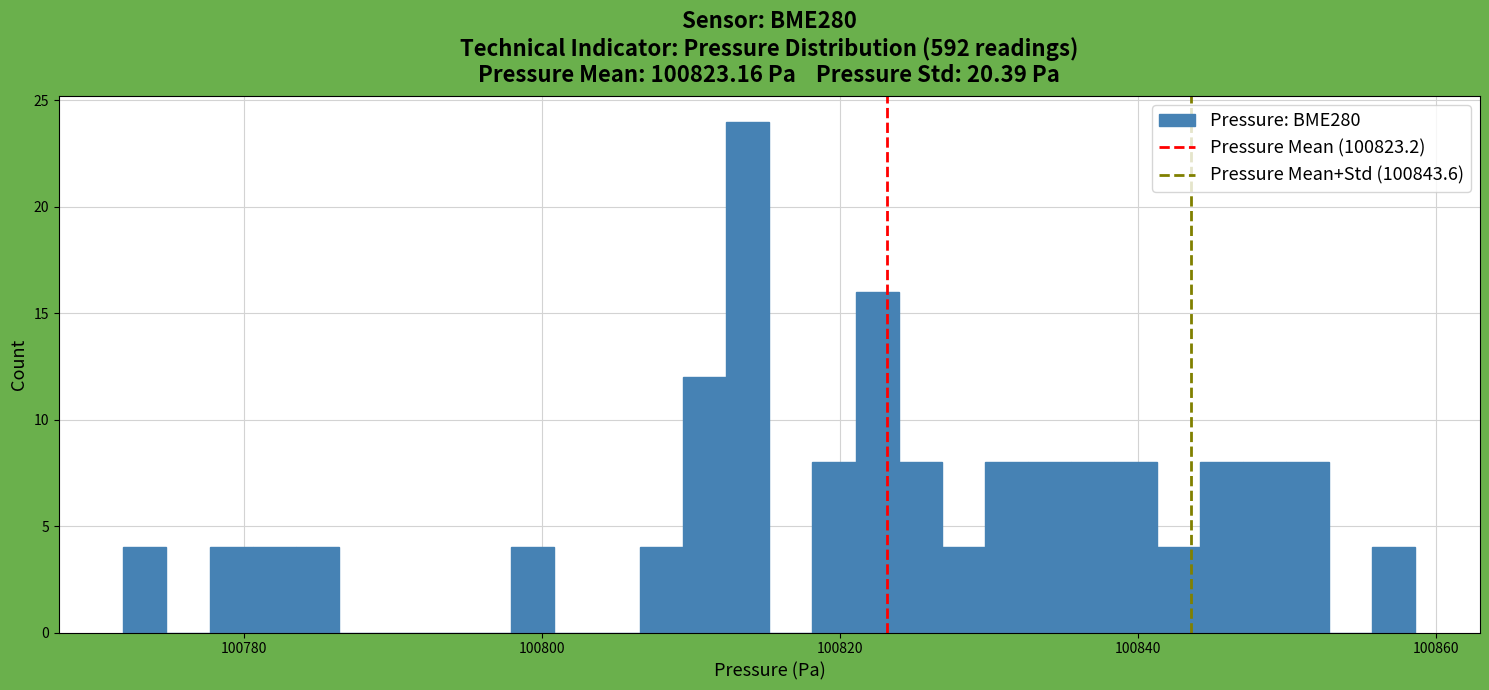

Read against the x-axis, roughly where is the centre of the tallest bar?

100814